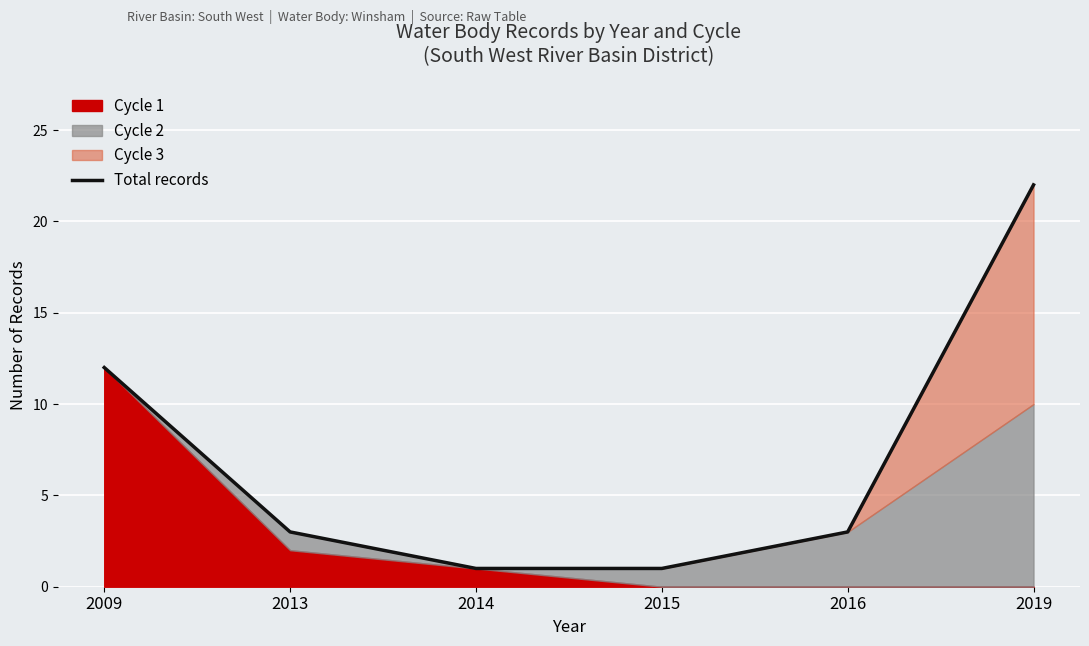

What is the difference between the second highest and minimum values?

11